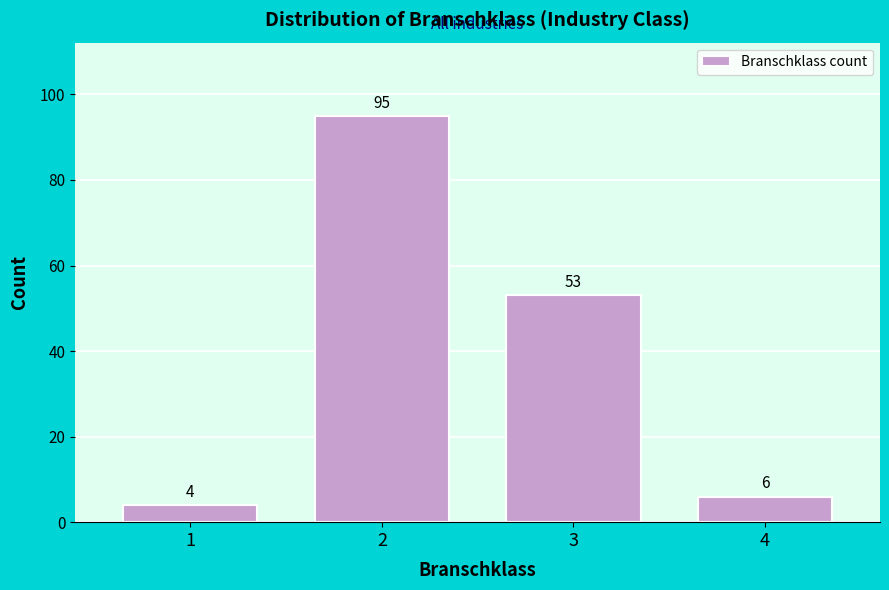

Reading right to left, extract all data points from this chart.

6	53	95	4